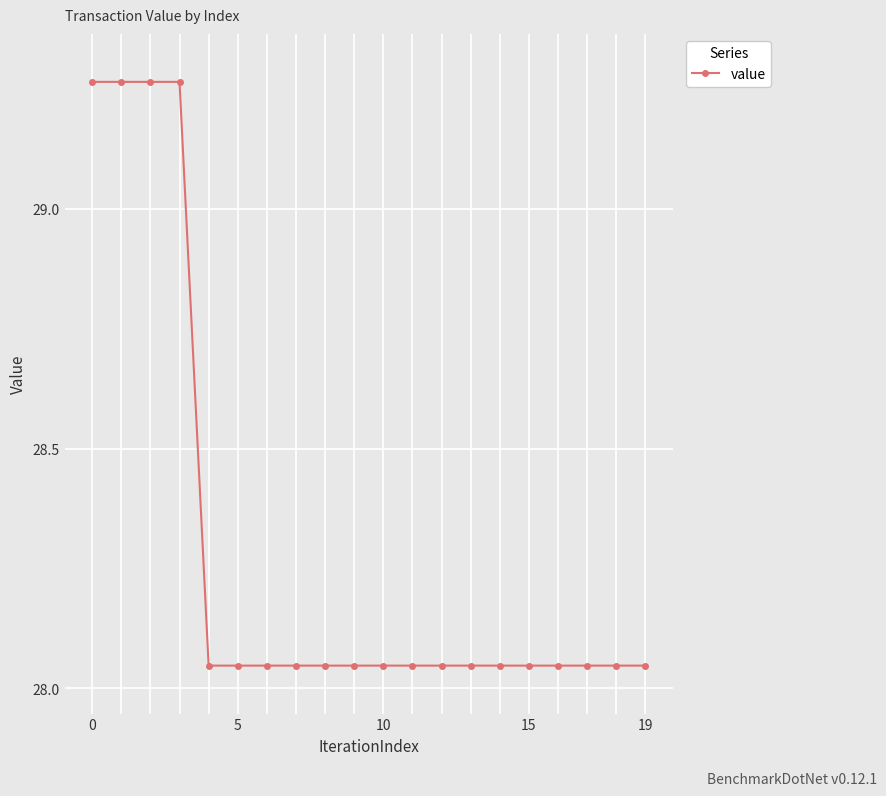

What is the difference between the second highest and minimum values?

1.2